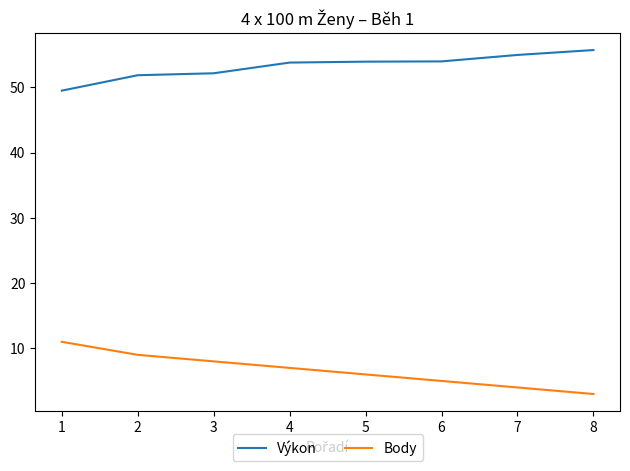

What is the maximum value shown in the chart?

55.7